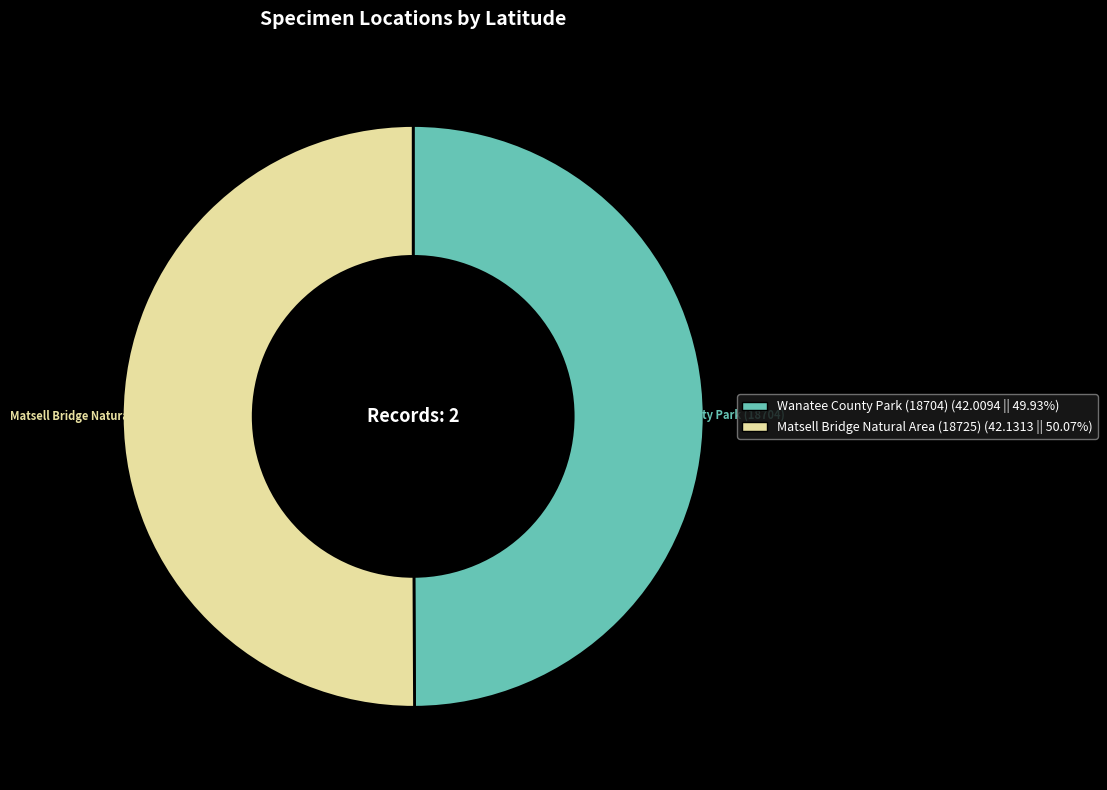

What is the ratio of the value at Matsell Bridge Natural Area (18725) to the value at Wanatee County Park (18704)?

1.0